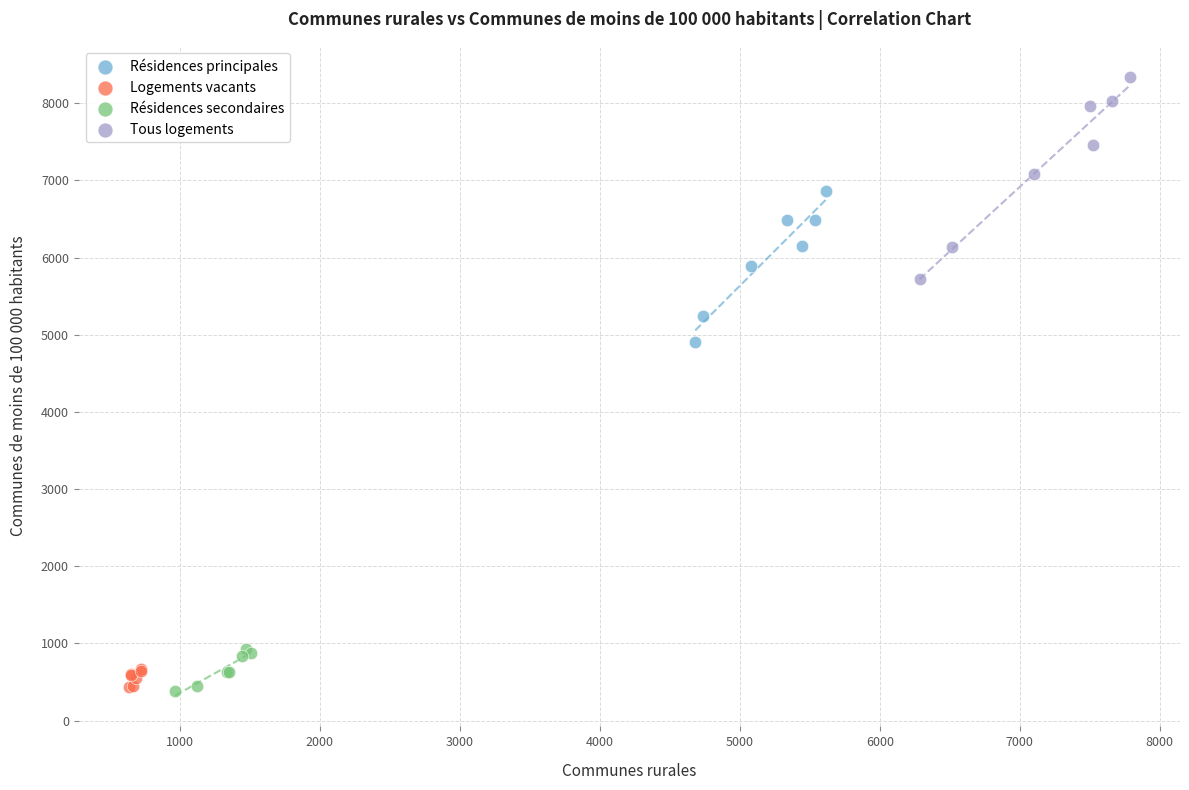

Which series has the widest spread of Y values?

Tous logements